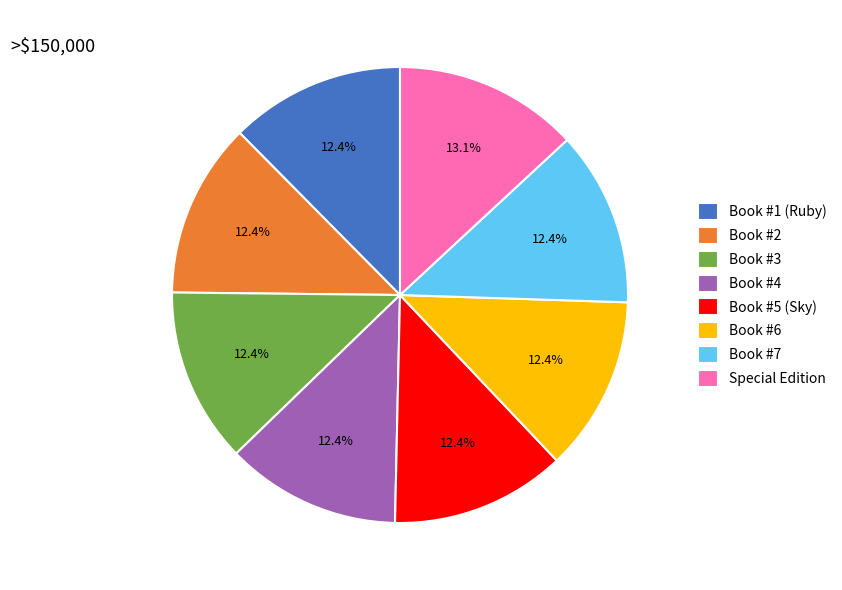

Which category has the biggest portion of the pie?

Special Edition